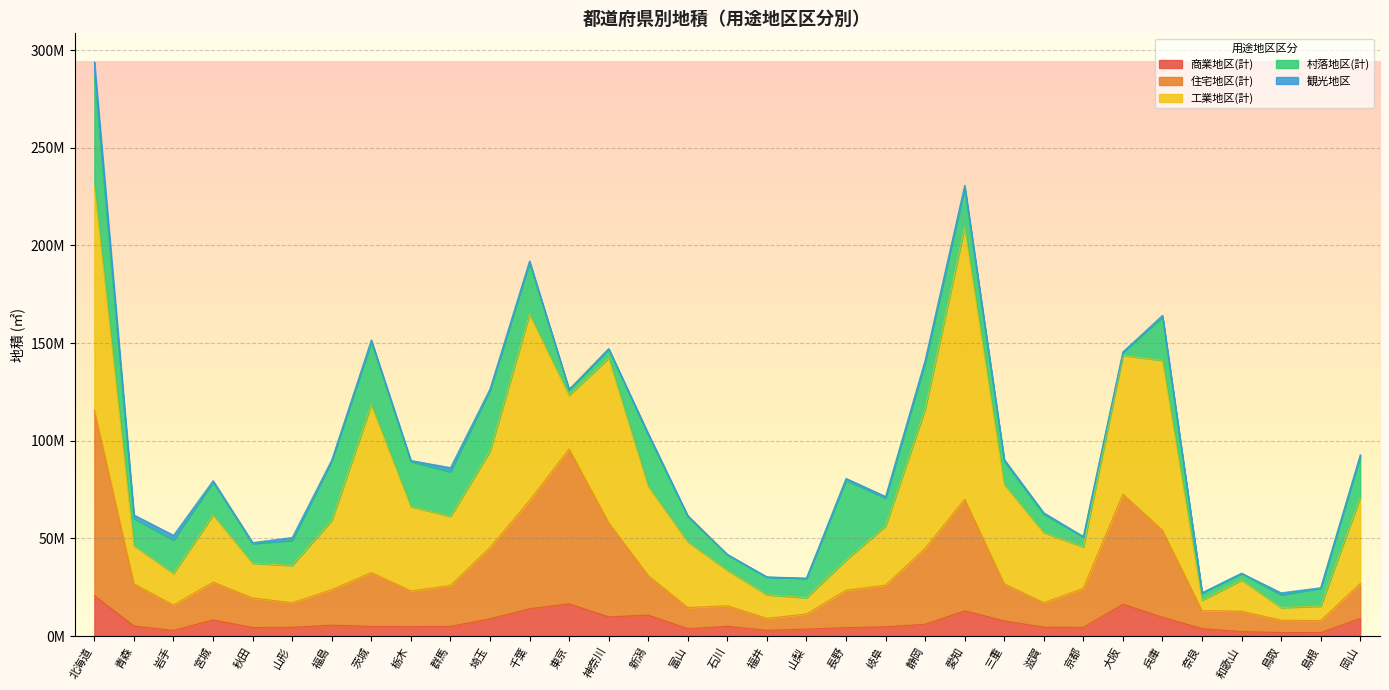

At which category is the sum across all series the highest?

北海道